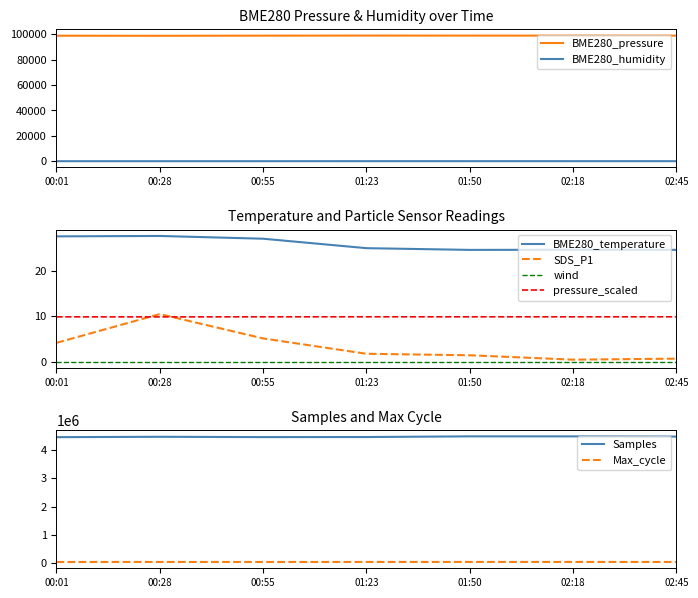

What is the total value across all series at 01:50?

4627501.6